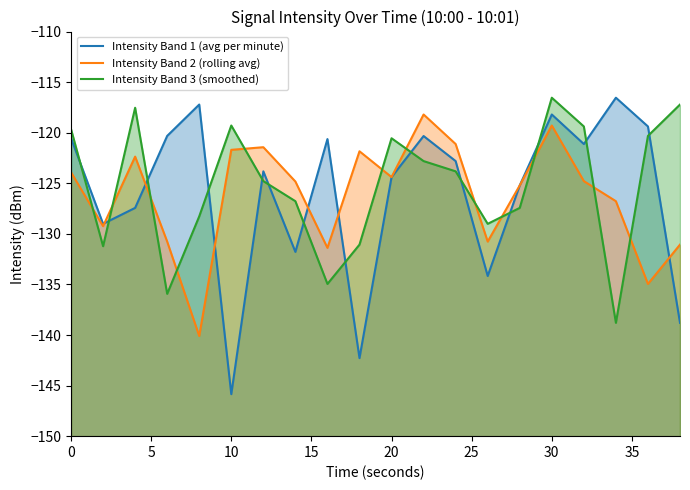

At which category is the sum across all series the highest?

30